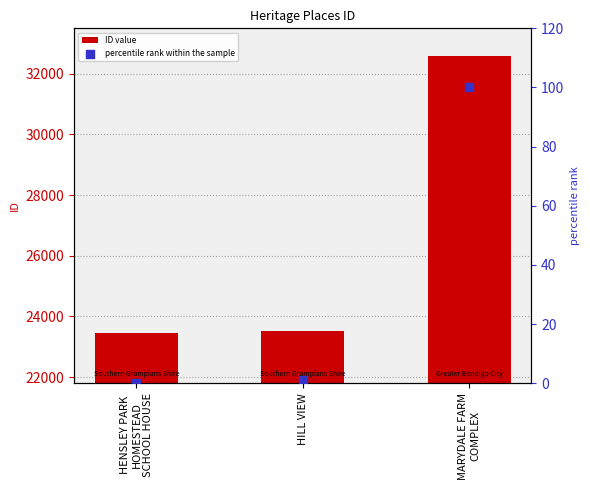

At how many categories does at least one series exceed 736?

3